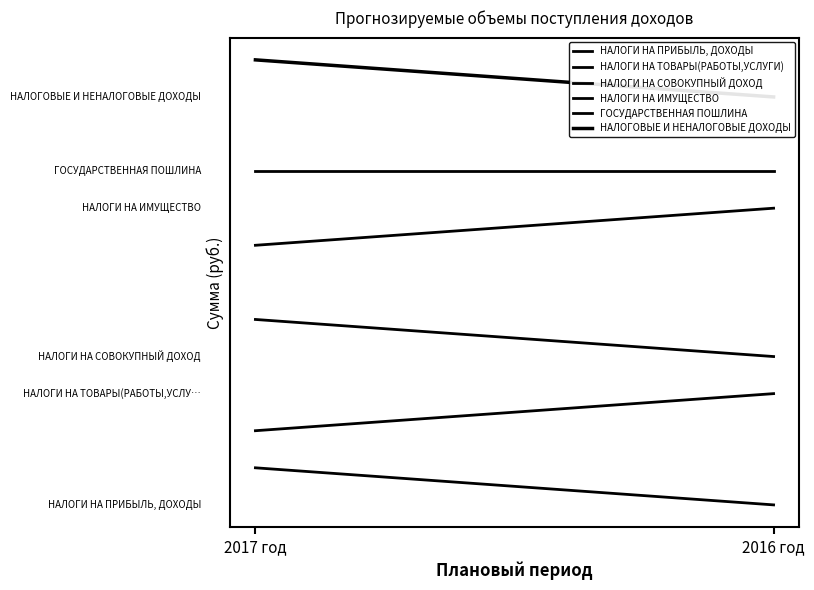

How many values in the НАЛОГИ НА ПРИБЫЛЬ, ДОХОДЫ series are below 2000000?

1